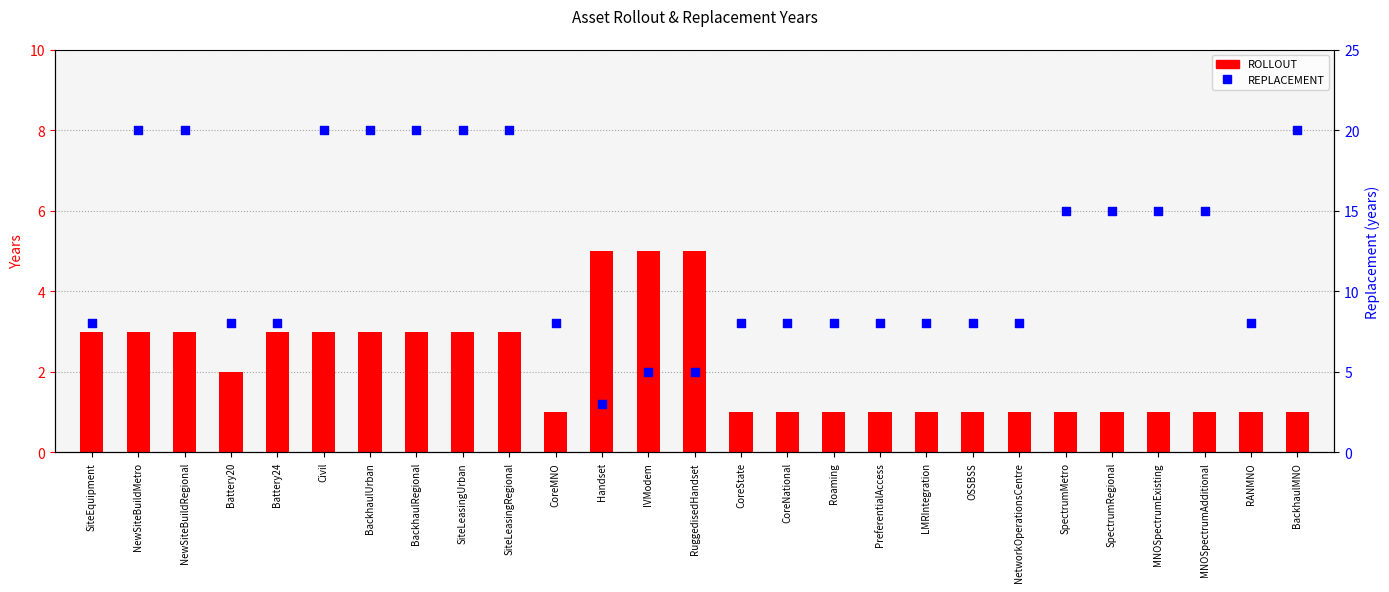

What are all the series names shown in the legend?

ROLLOUT, REPLACEMENT